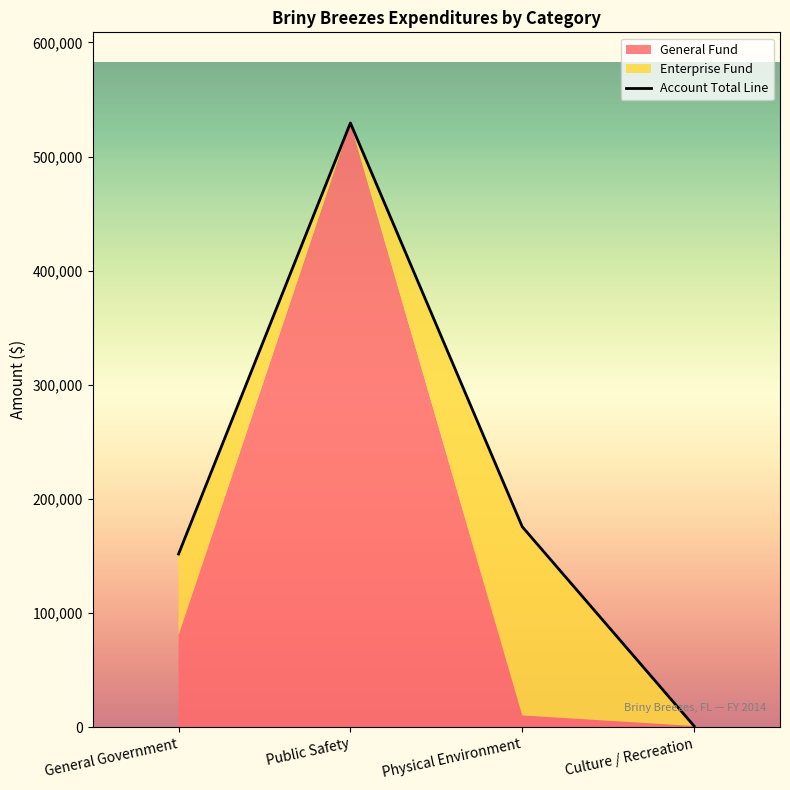

The value at Culture / Recreation is 1093. True or false?

True